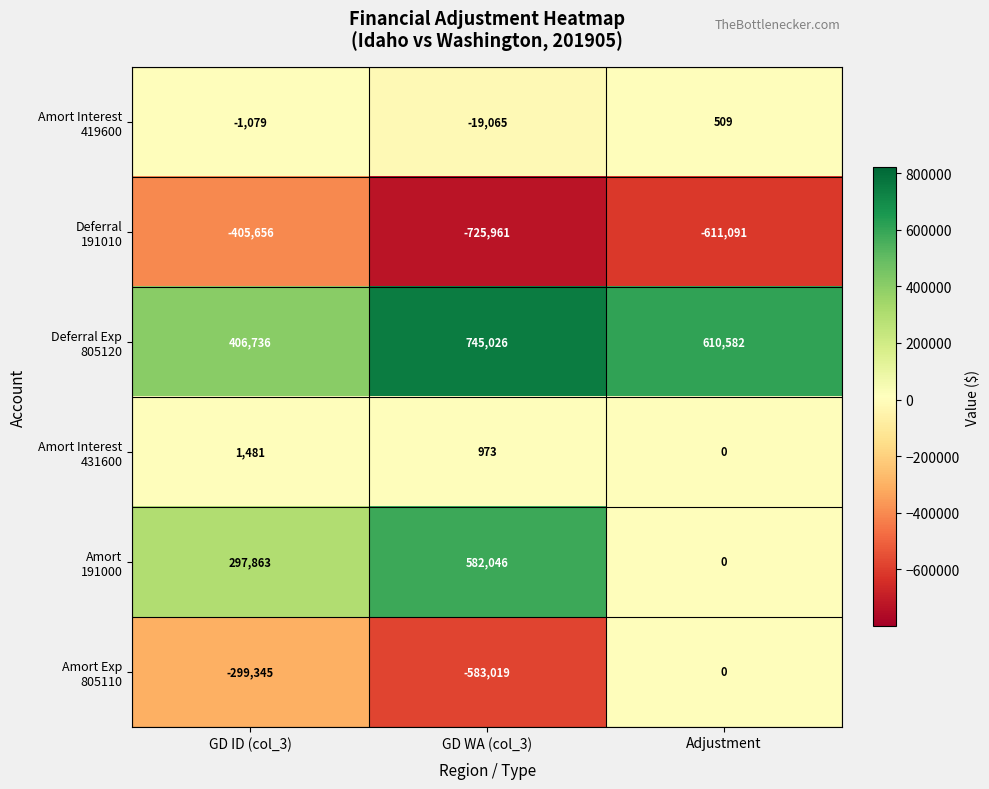

What is the spread (max minus min) of values at GD WA (col_3)?

1470987